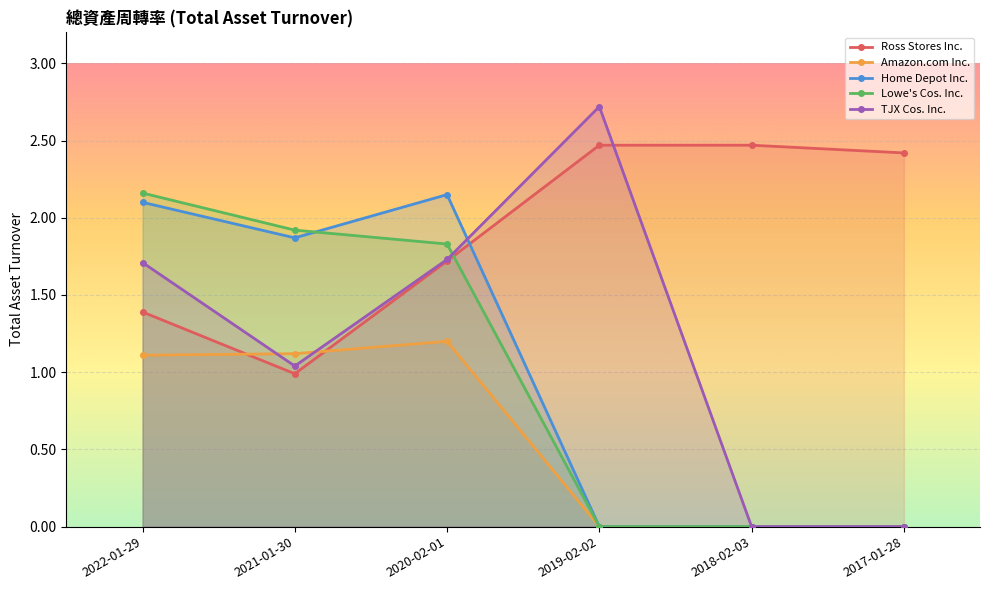

What is the average value of the Amazon.com Inc. series?

0.6